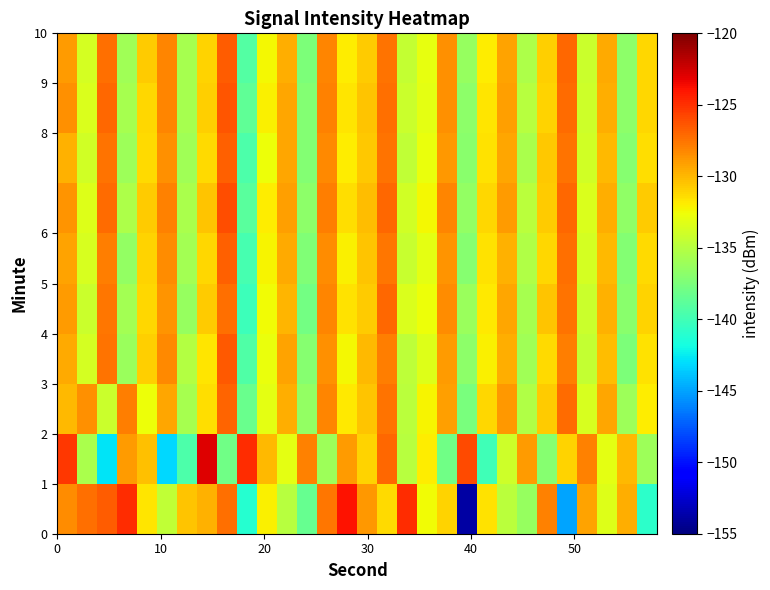

What is the maximum value shown in the chart?

-123.0